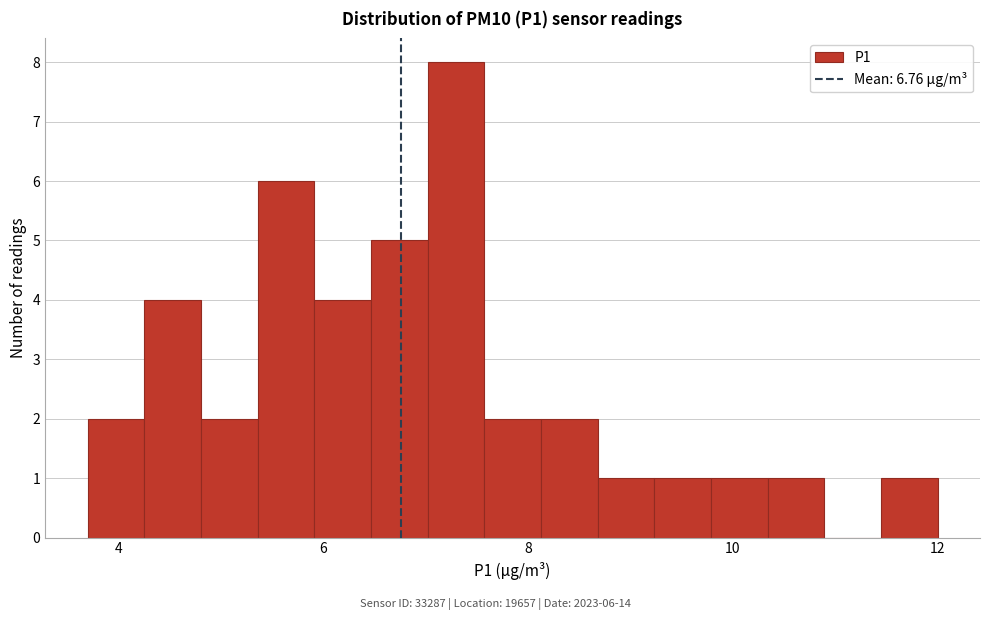

Around what value on the x-axis is the tallest bar? Give the approximate position of its centre, as read against the axis.

7.2